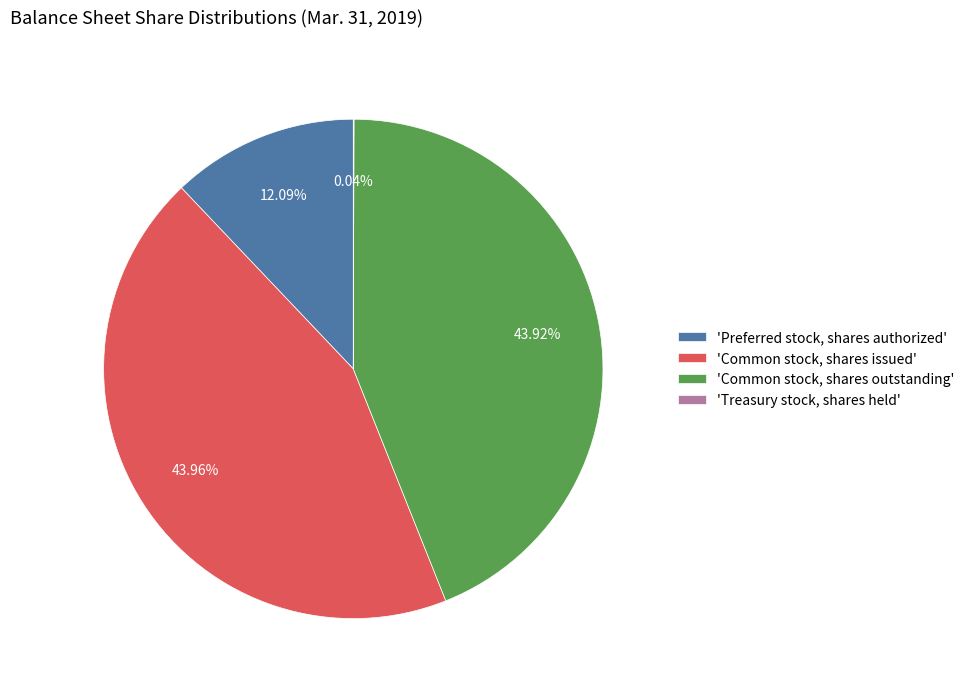

Between 'Preferred stock, shares authorized' and 'Common stock, shares issued', which is larger?

'Common stock, shares issued'